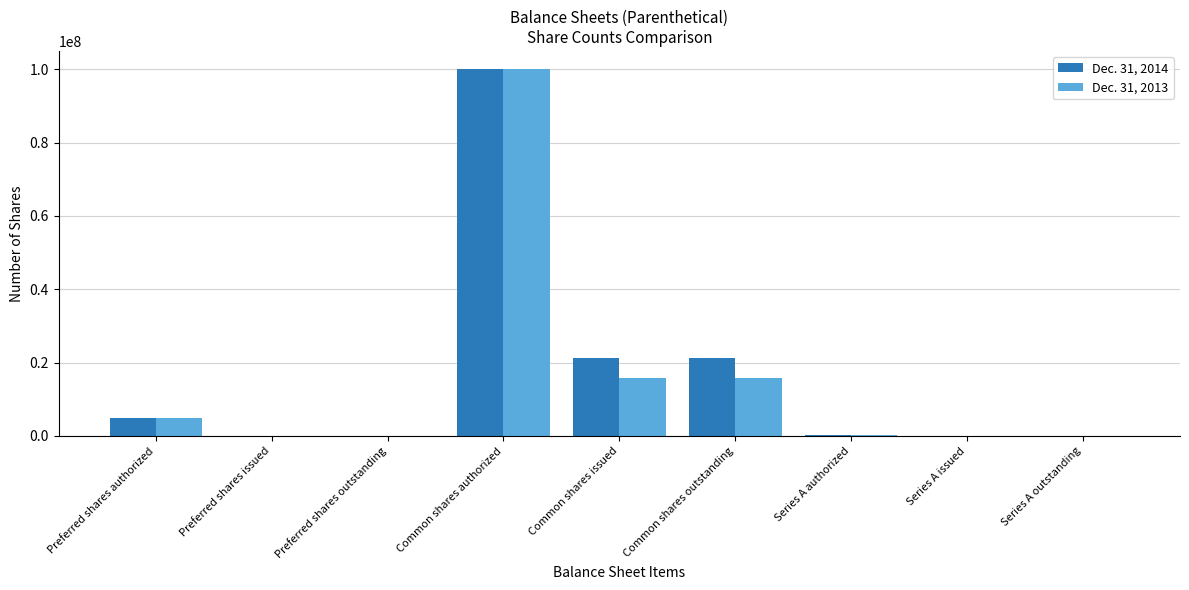

Which series has the largest total across all categories?

Dec. 31, 2014